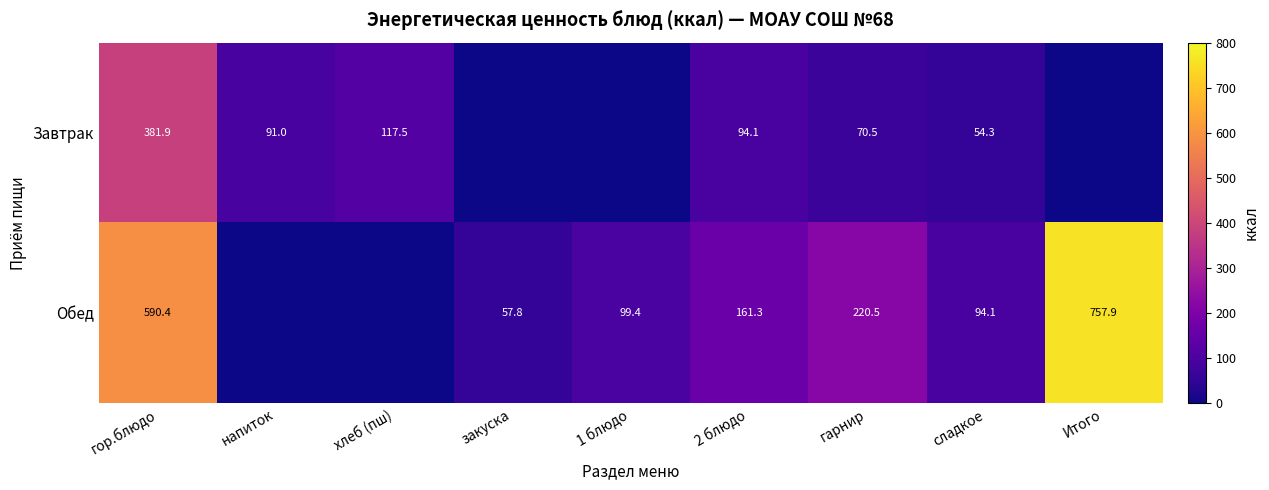

The value of Завтрак at хлеб (пш) is 206.1. True or false?

False